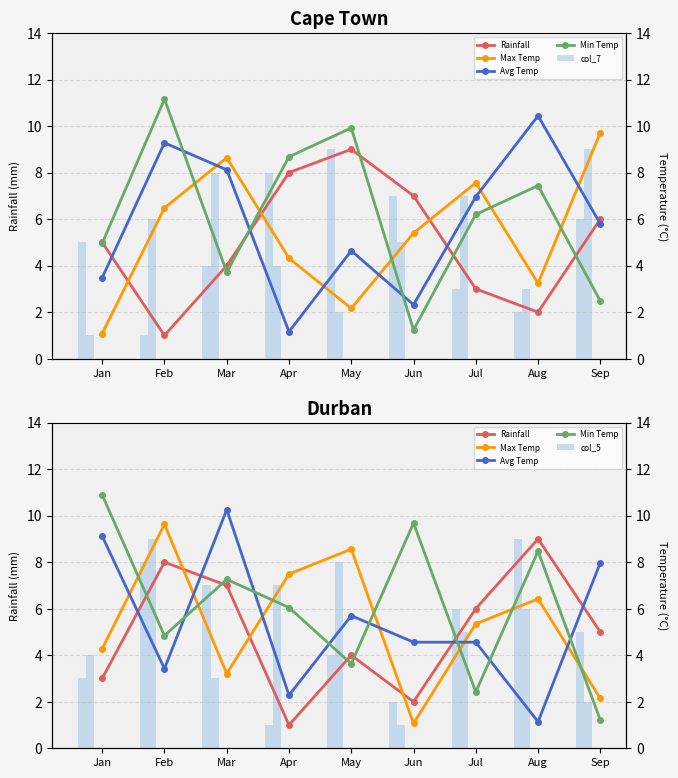

Which series has the widest spread of values?

Min Temp